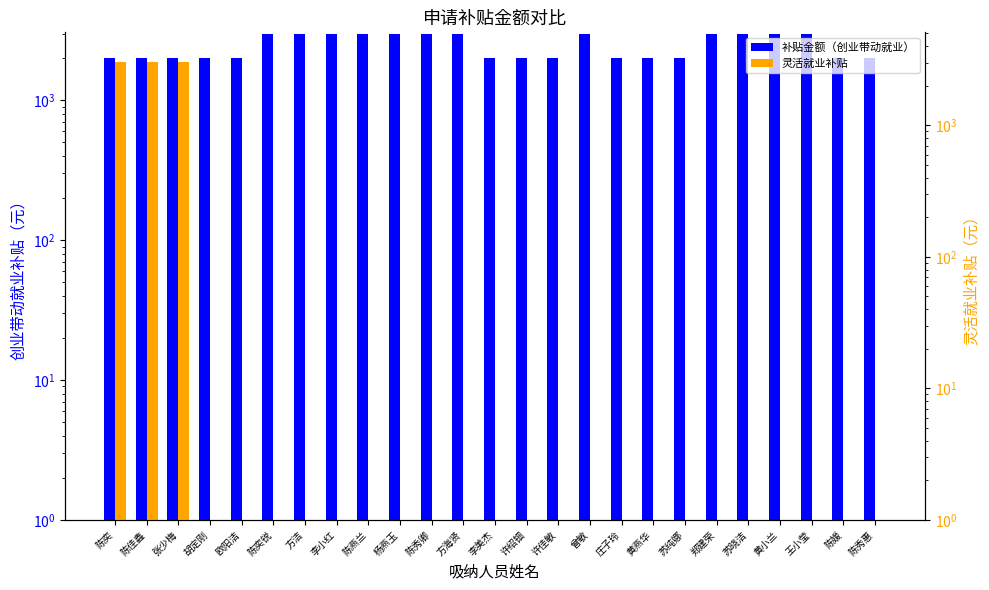

What position from the right is 陈奕?

25